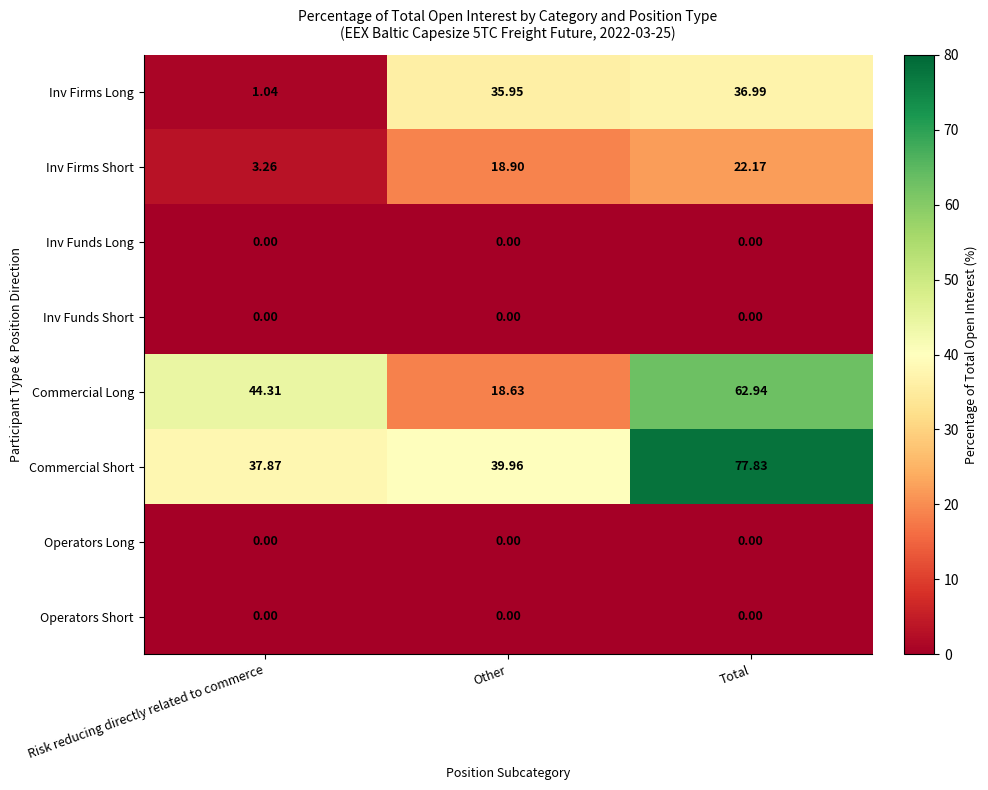

How many series are shown in this chart?

8